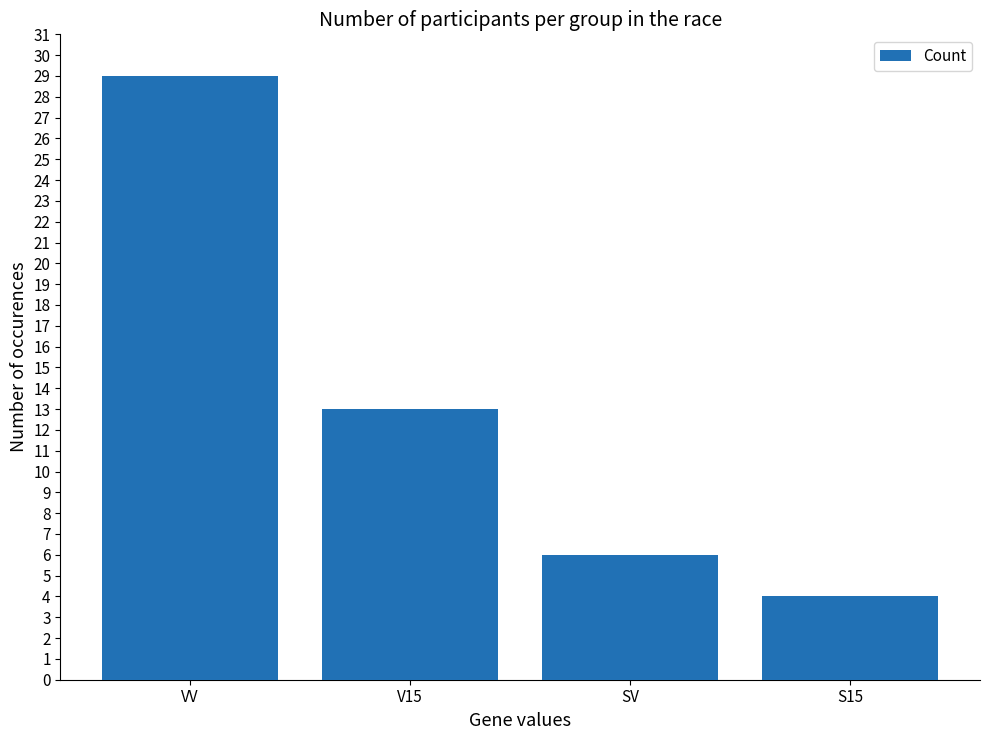

Reading left to right, list all the values displayed in this chart.

VV=29	V15=13	SV=6	S15=4